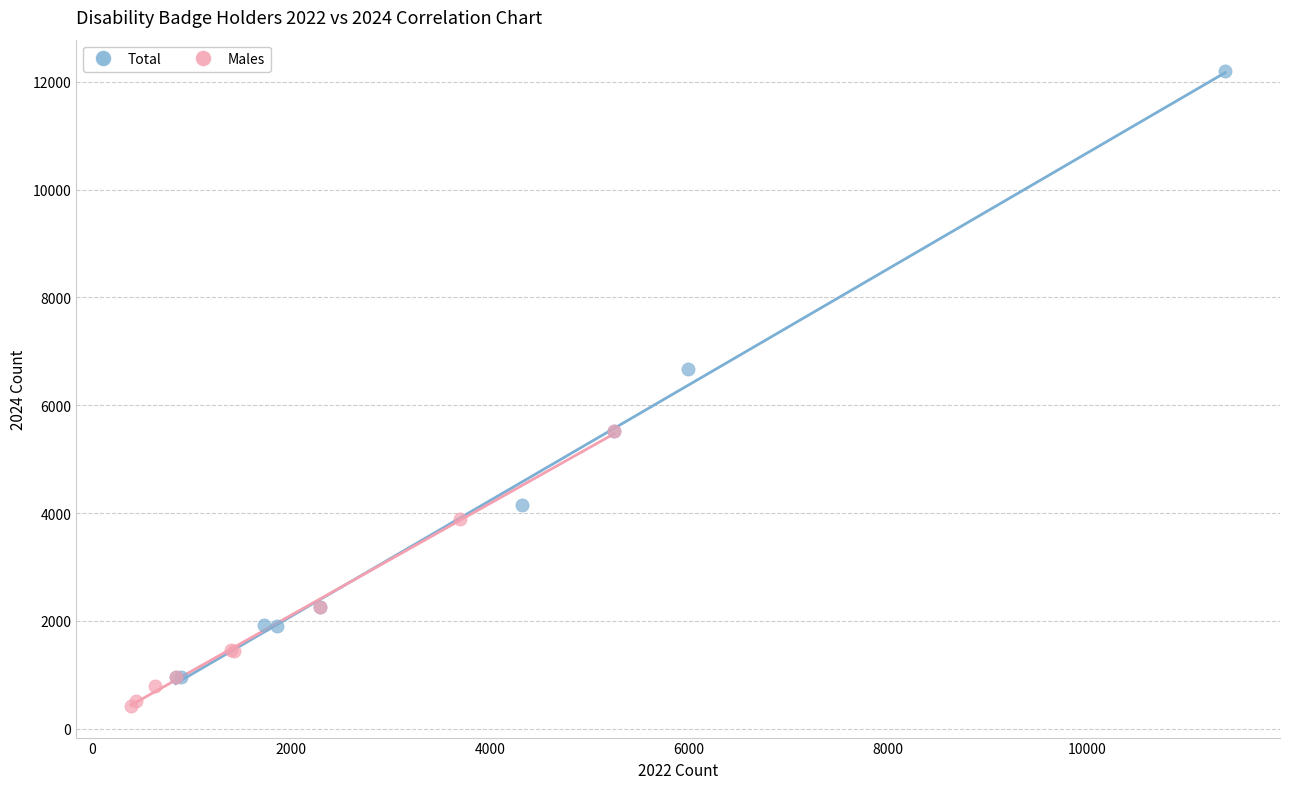

Which series has the largest Y range (max minus min)?

Total